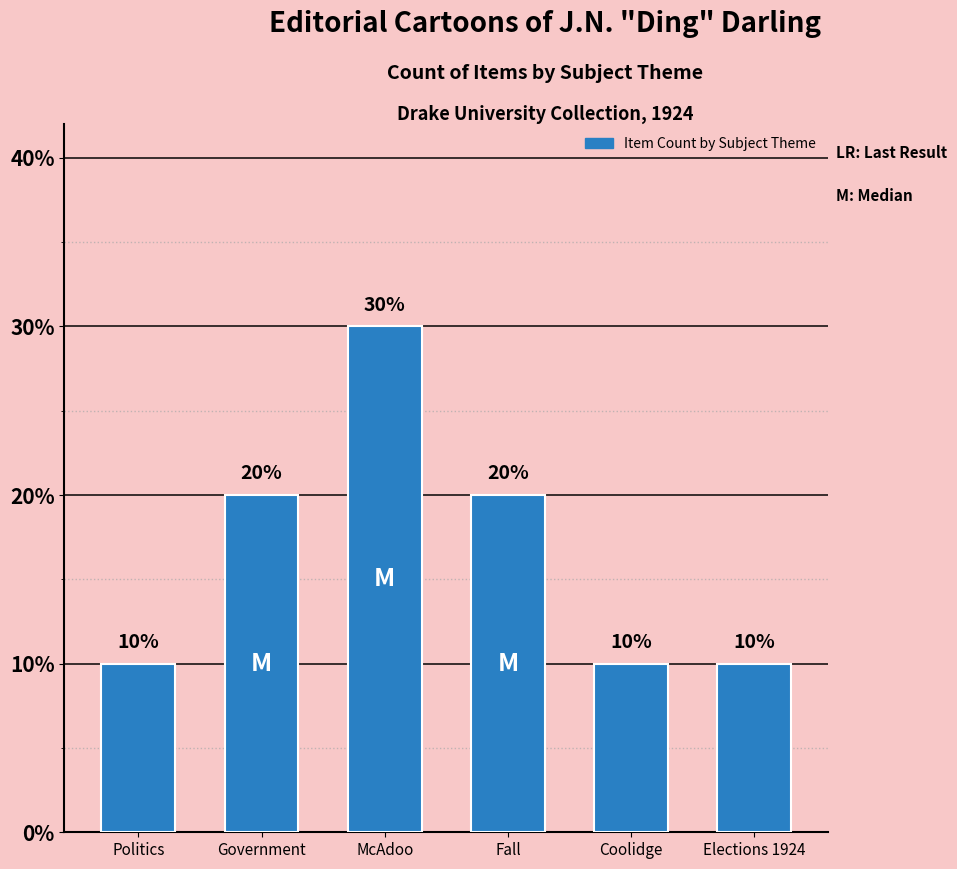

Does the chart contain any negative values?

No